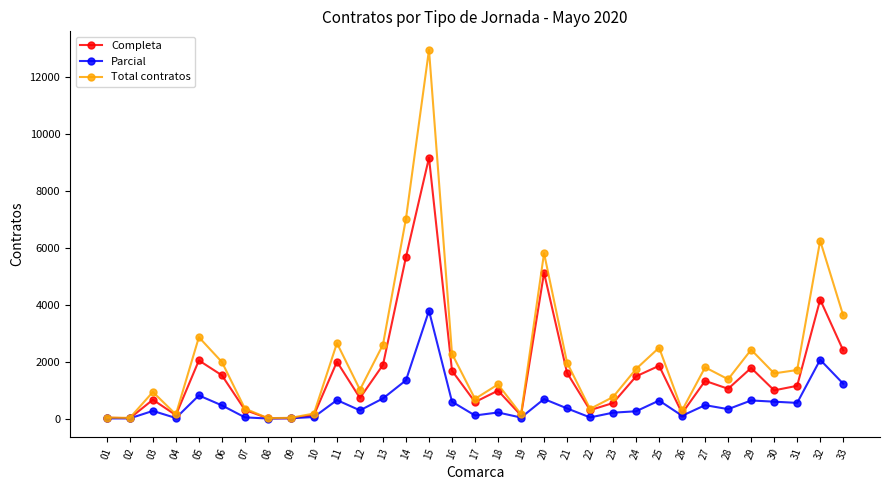

Which series has the largest range (max minus min)?

Total contratos